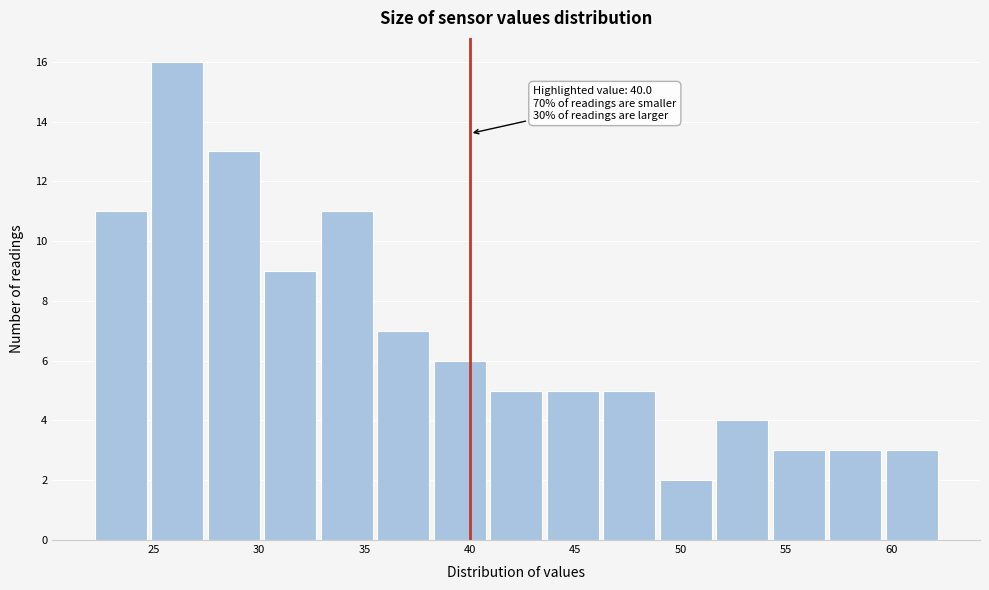

Which range on the x-axis has the tallest bar?

25.0 to 27.5